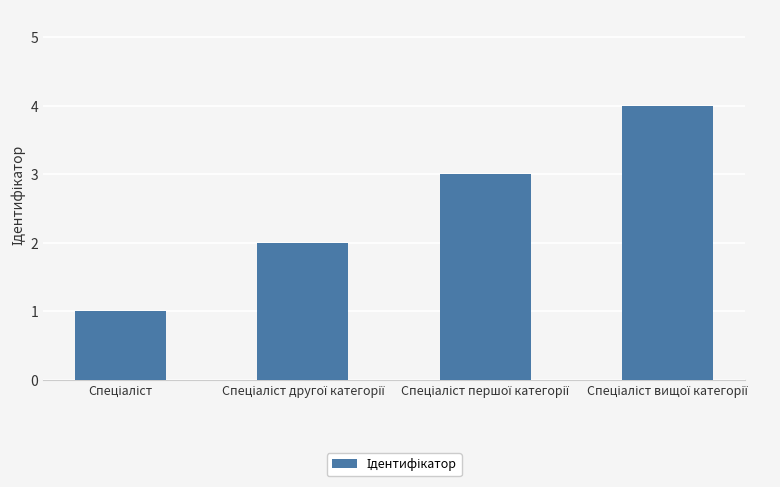

What is the greatest value displayed?

4